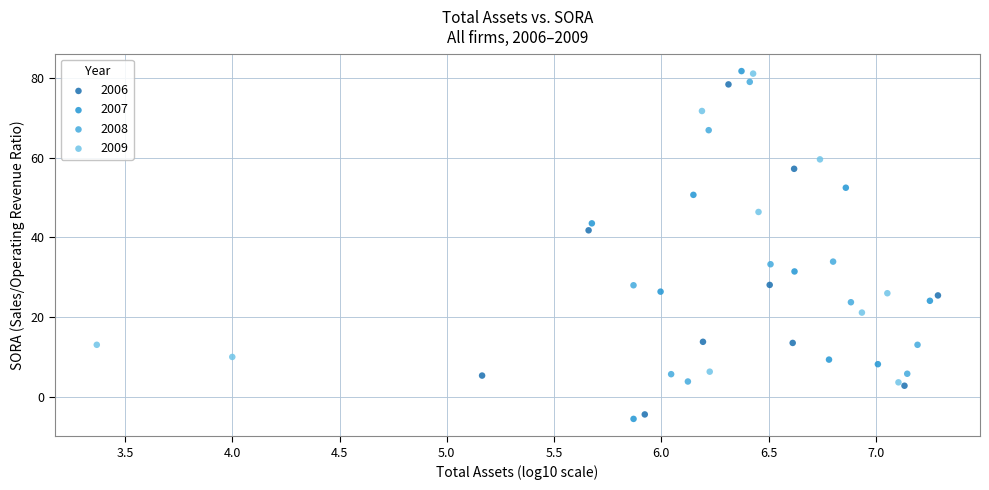

Which series reaches the minimum Y coordinate?

2007